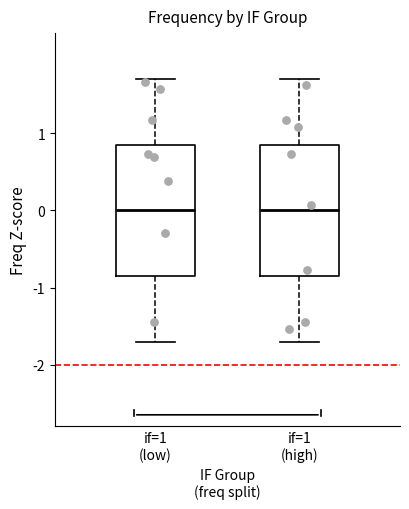

Where is the upper edge of the box for if=1 (high) on the y-axis? The values are not printed on the chart, so give them approximately, as read against the axis.

0.9